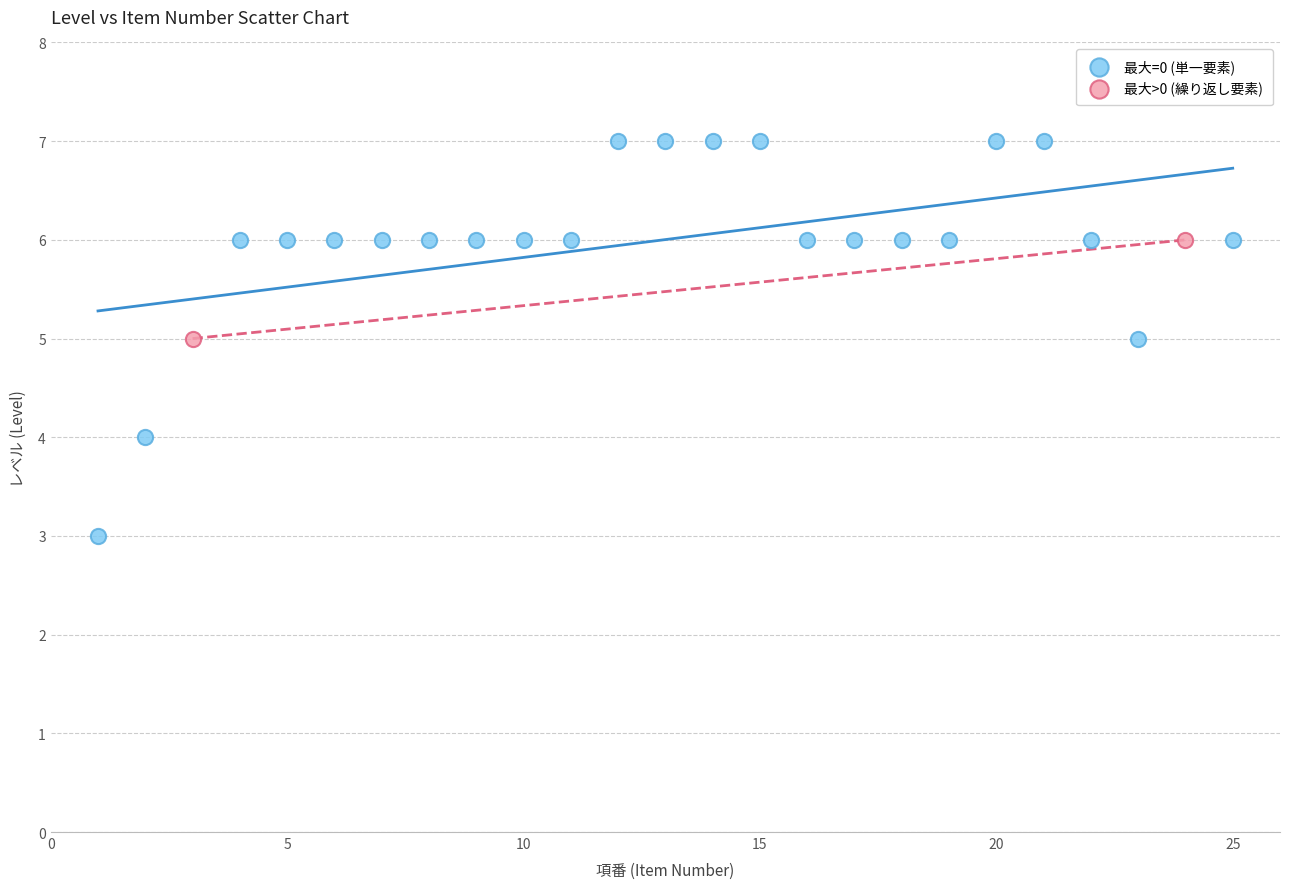

Which series has the largest Y range (max minus min)?

最大=0 (単一要素)